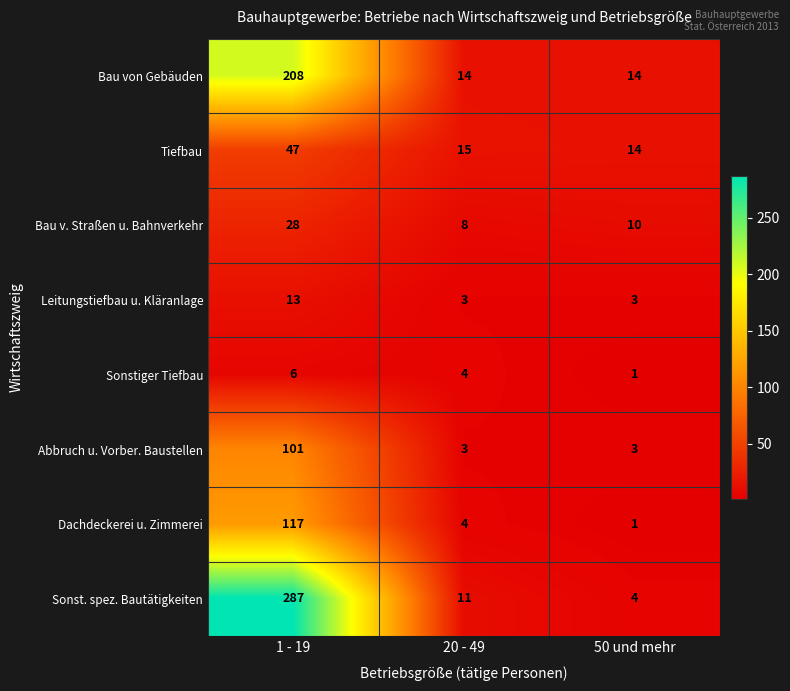

What is the maximum value for Leitungstiefbau u. Kläranlage?

13